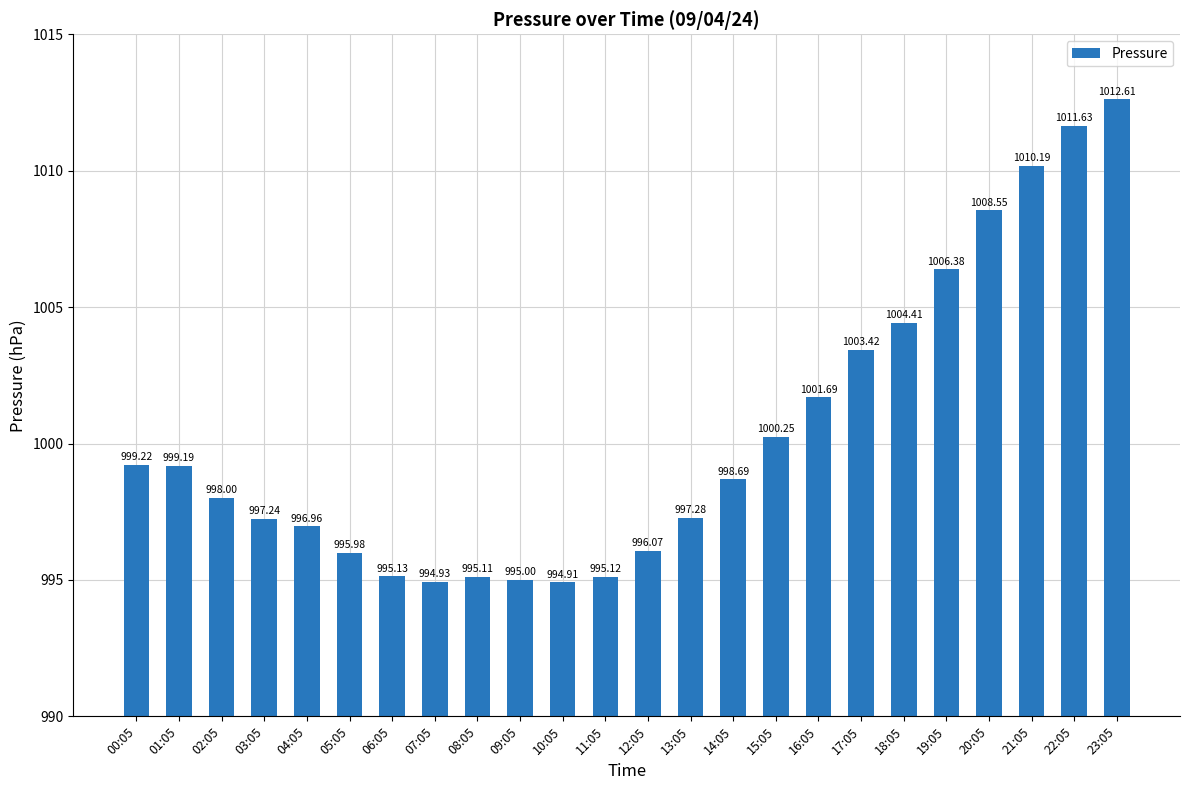

The chart shows a value of 456.0 at 20:05. True or false?

False